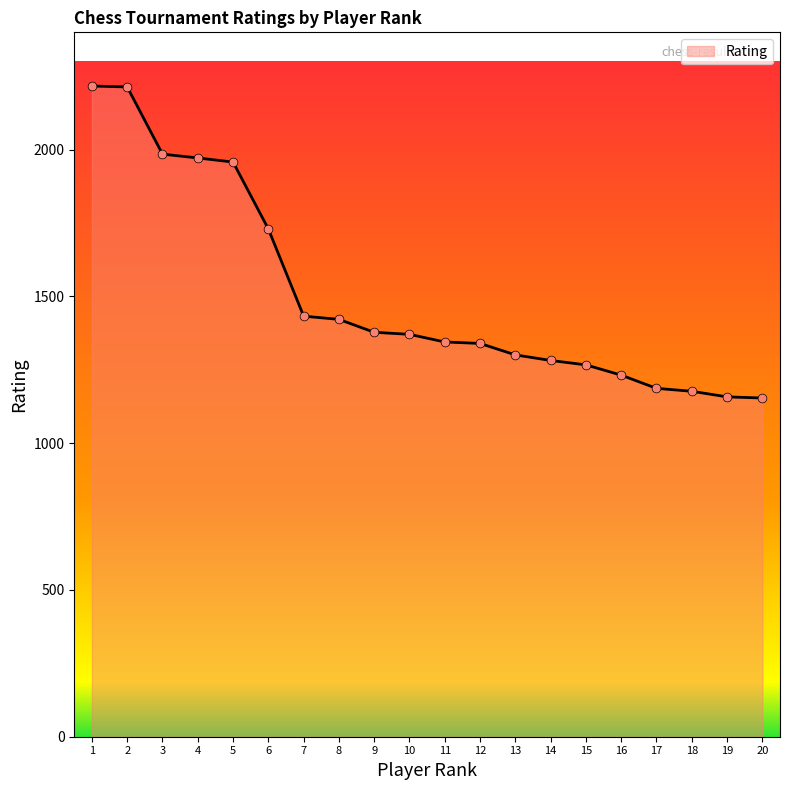

Approximately how many times larger is the value at 18 compared to 19?

1.0